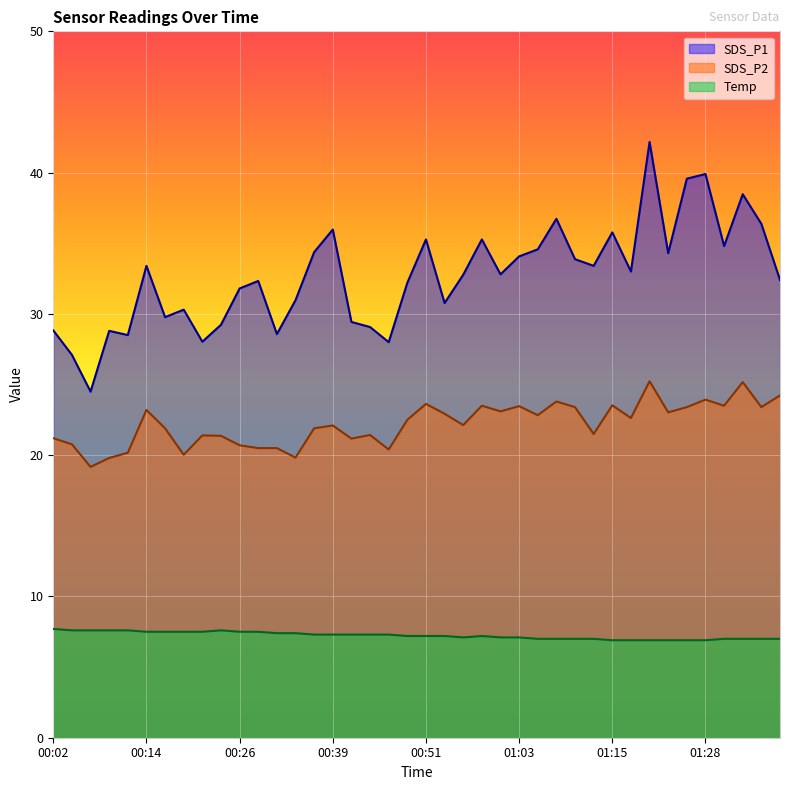

What position from the right is 01:23?

7